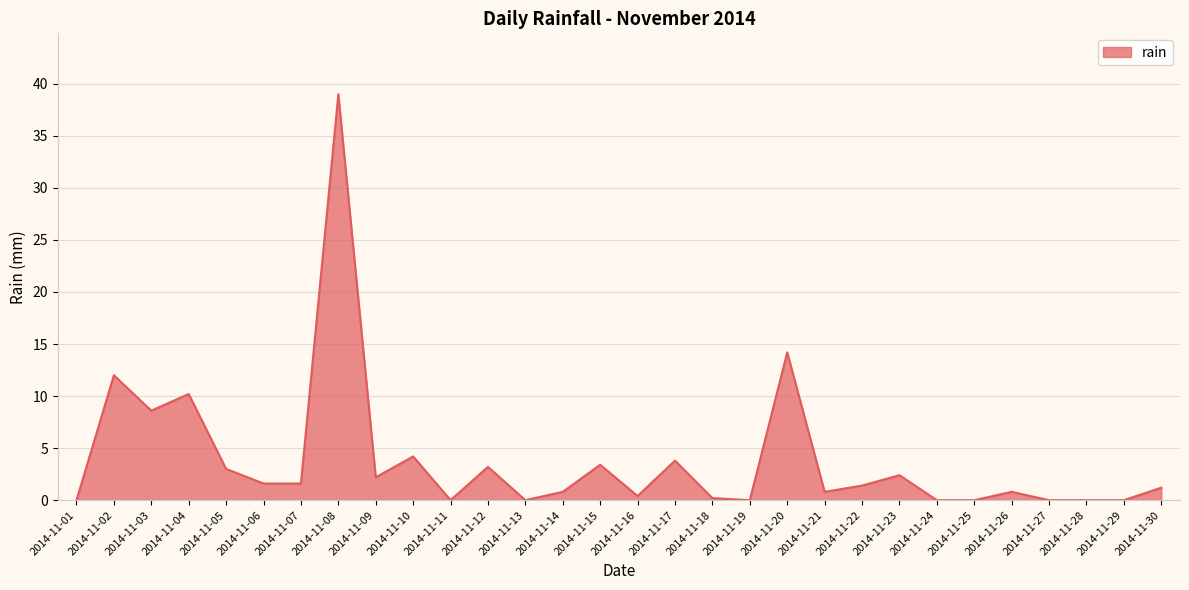

What is the sum of the values at 2014-11-08 and 2014-11-04?

49.2